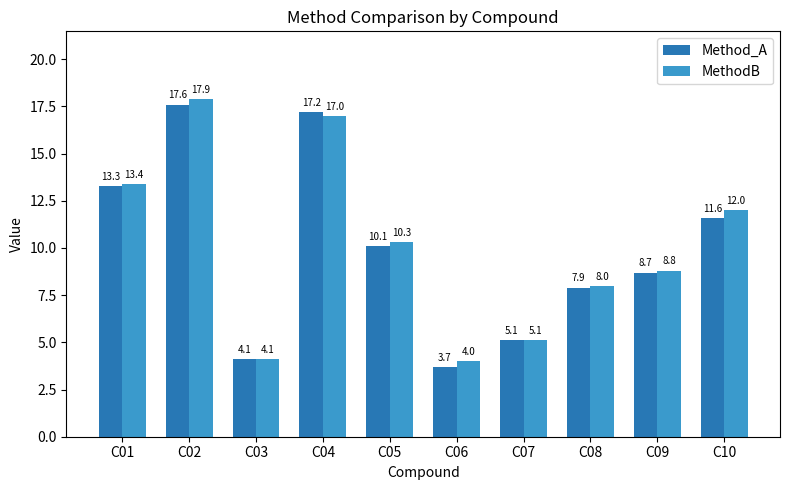

How many bars are there in each group?

2